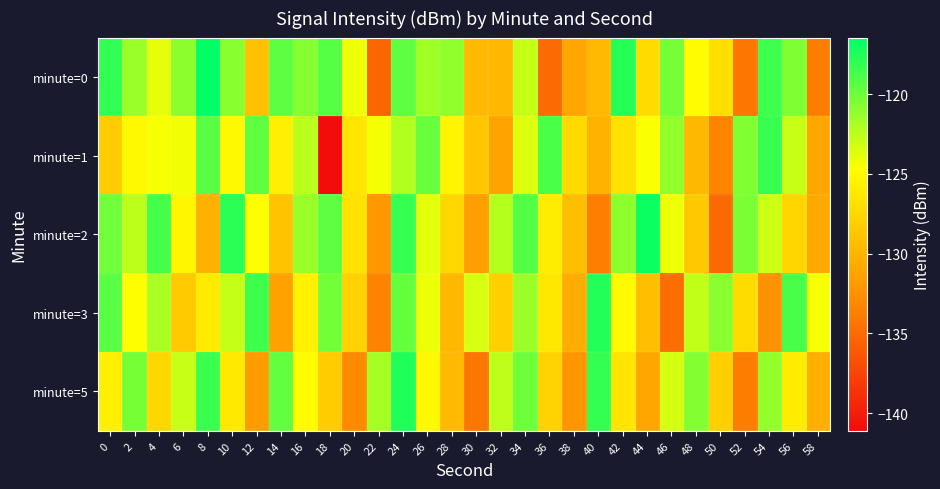

Reading left to right, what are all the values shown in this chart?

minute=0: 0=-118.0	2=-121.4	4=-123.8	6=-121.0	8=-116.4	10=-120.9	12=-129.1	14=-119.5	16=-120.8	18=-119.2	20=-124.1	22=-135.3	24=-119.5	26=-121.6	28=-121.2	30=-129.6	32=-129.8	34=-122.8	36=-135.1	38=-130.9	40=-129.6	42=-117.6	44=-127.2	46=-120.2	48=-124.8	50=-126.9	52=-134.3	54=-118.4	56=-120.6	58=-133.8
minute=1: 0=-128.3	2=-125.1	4=-124.4	6=-124.3	8=-119.3	10=-125.1	12=-119.5	14=-125.8	16=-122.5	18=-141.1	20=-126.5	22=-124.3	24=-122.1	26=-119.8	28=-125.4	30=-128.7	32=-131.2	34=-123.6	36=-118.9	38=-127.3	40=-130.1	42=-126.8	44=-124.5	46=-121.2	48=-129.7	50=-133.4	52=-120.6	54=-118.3	56=-122.9	58=-131.0
minute=2: 0=-120.1	2=-122.5	4=-118.7	6=-125.3	8=-130.2	10=-117.8	12=-124.6	14=-128.9	16=-121.4	18=-119.5	20=-126.7	22=-132.1	24=-118.2	26=-123.8	28=-127.4	30=-131.6	32=-122.3	34=-119.1	36=-125.9	38=-129.3	40=-133.7	42=-121.0	44=-116.8	46=-124.2	48=-128.5	50=-135.1	52=-120.4	54=-123.0	56=-127.6	58=-130.8
minute=3: 0=-119.3	2=-124.7	4=-121.9	6=-128.4	8=-126.1	10=-122.8	12=-118.5	14=-131.3	16=-125.6	18=-120.2	20=-127.9	22=-133.5	24=-119.7	26=-124.1	28=-129.8	30=-123.4	32=-128.0	34=-121.5	36=-126.3	38=-130.5	40=-117.6	42=-125.0	44=-129.2	46=-134.8	48=-122.7	50=-120.9	52=-127.1	54=-132.4	56=-118.8	58=-124.4
minute=5: 0=-125.8	2=-120.3	4=-127.5	6=-122.9	8=-118.4	10=-126.2	12=-131.7	14=-119.6	16=-124.9	18=-128.3	20=-133.0	22=-121.8	24=-117.5	26=-125.1	28=-129.6	30=-134.3	32=-122.6	34=-120.0	36=-127.8	38=-132.2	40=-118.1	42=-126.5	44=-130.9	46=-123.3	48=-120.7	50=-128.1	52=-133.8	54=-121.2	56=-126.0	58=-130.4